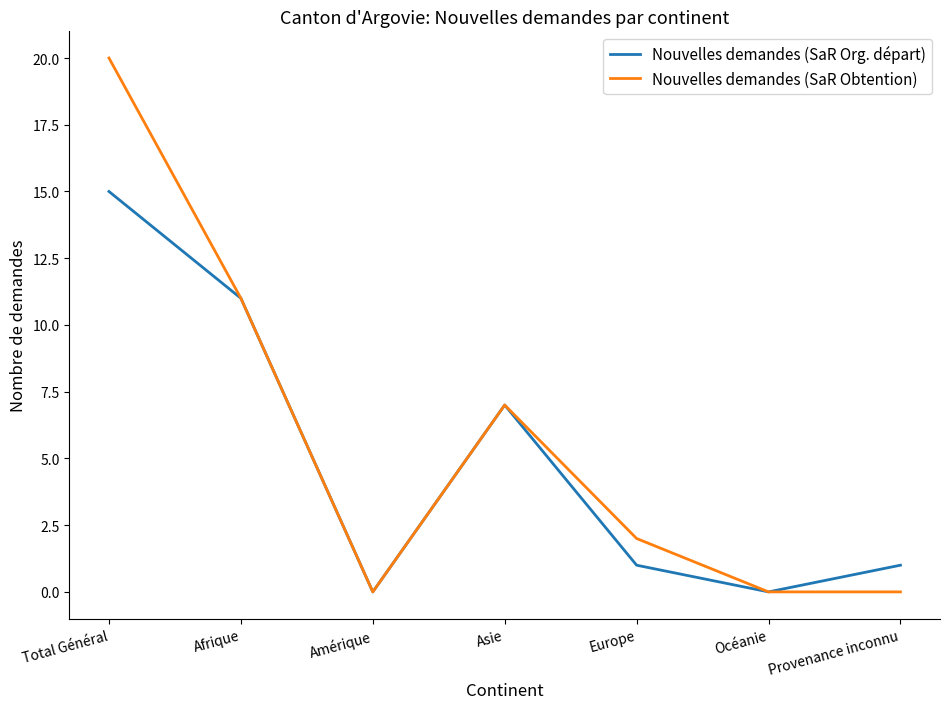

What is the approximate value of Nouvelles demandes (SaR Org. départ) at Afrique?

11